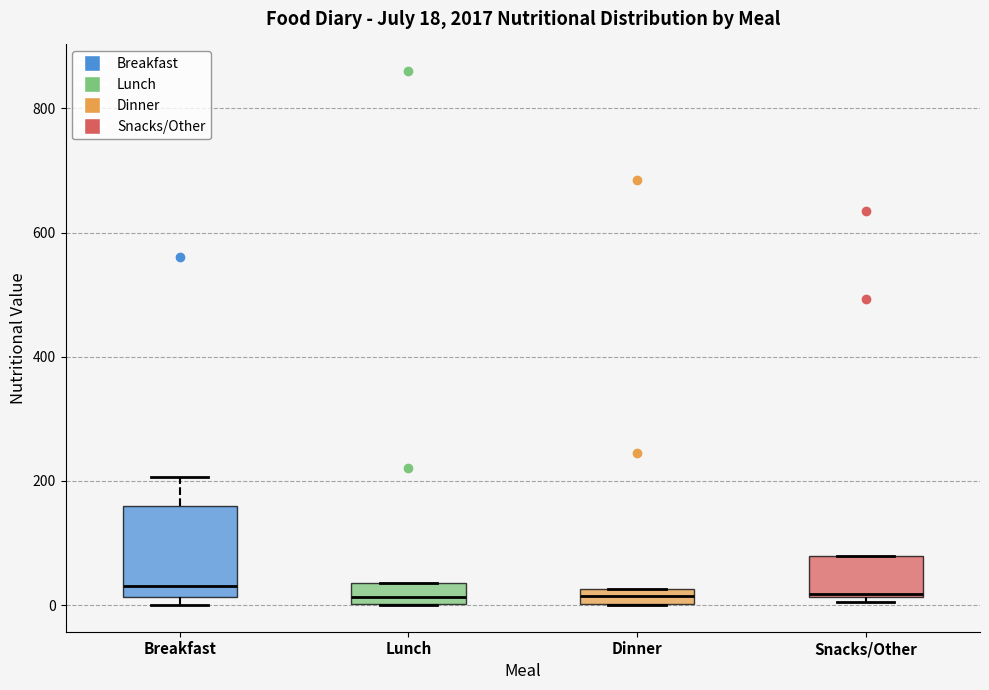

Comparing the boxes themselves (not the whiskers), which one is the tallest?

Breakfast